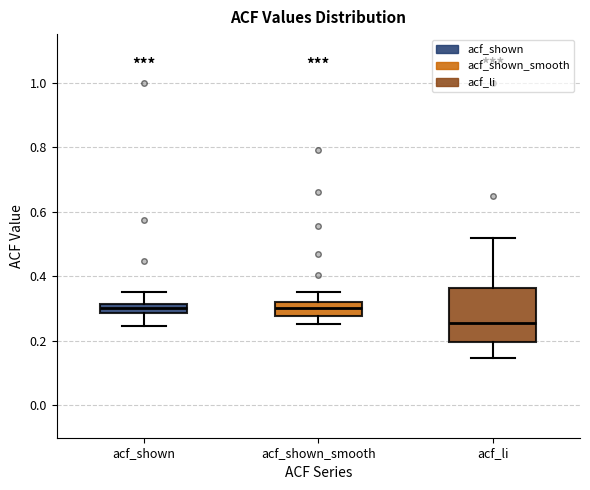

Where does the upper whisker of the box for acf_li end on the y-axis? The values are not printed on the chart, so give them approximately, as read against the axis.

0.52